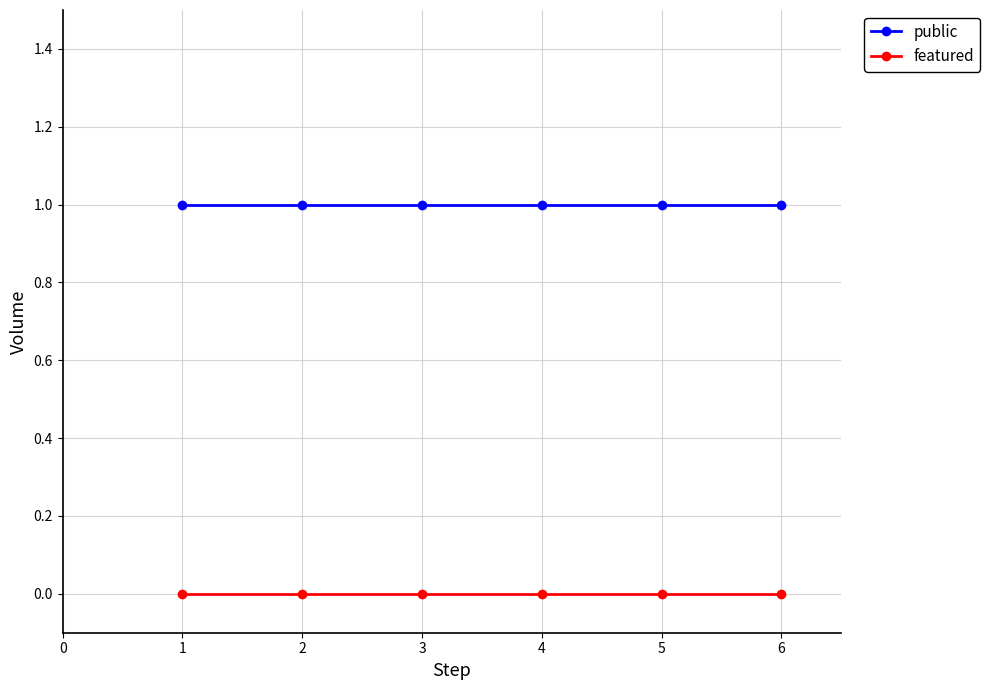

What is the total value across all series at 4?

1